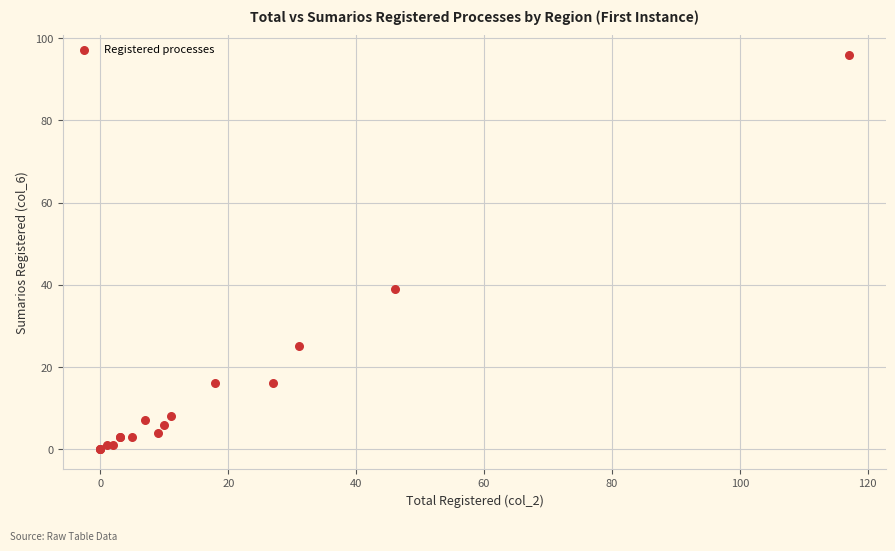

What Y value in the scatter plot is closest to 48?

39